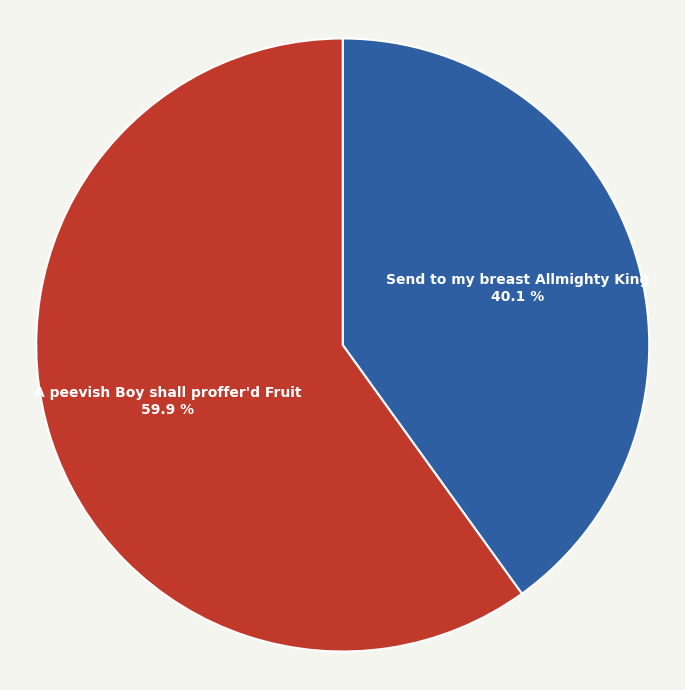

What percentage is NOT represented by Send to my breast Allmighty King?

59.9%